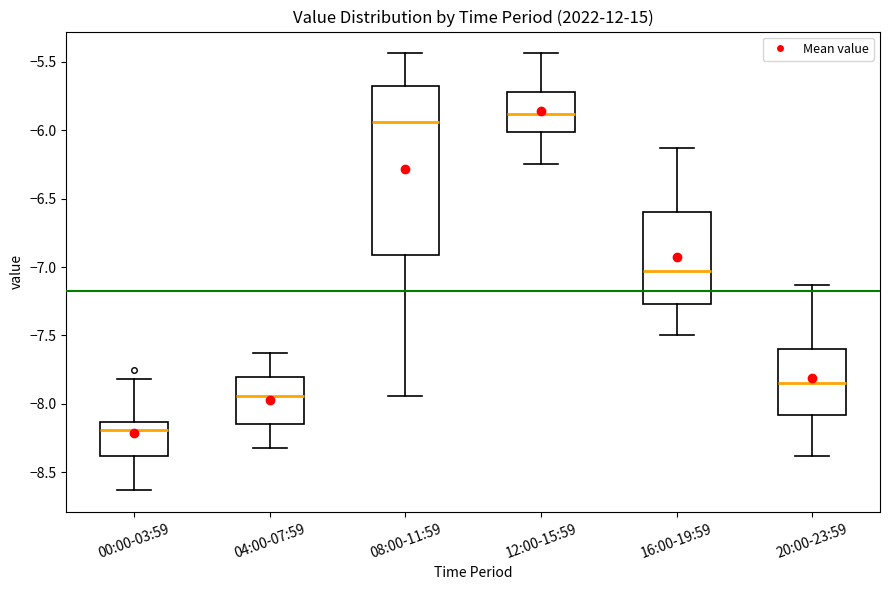

Which box's median line is the highest?

12:00-15:59